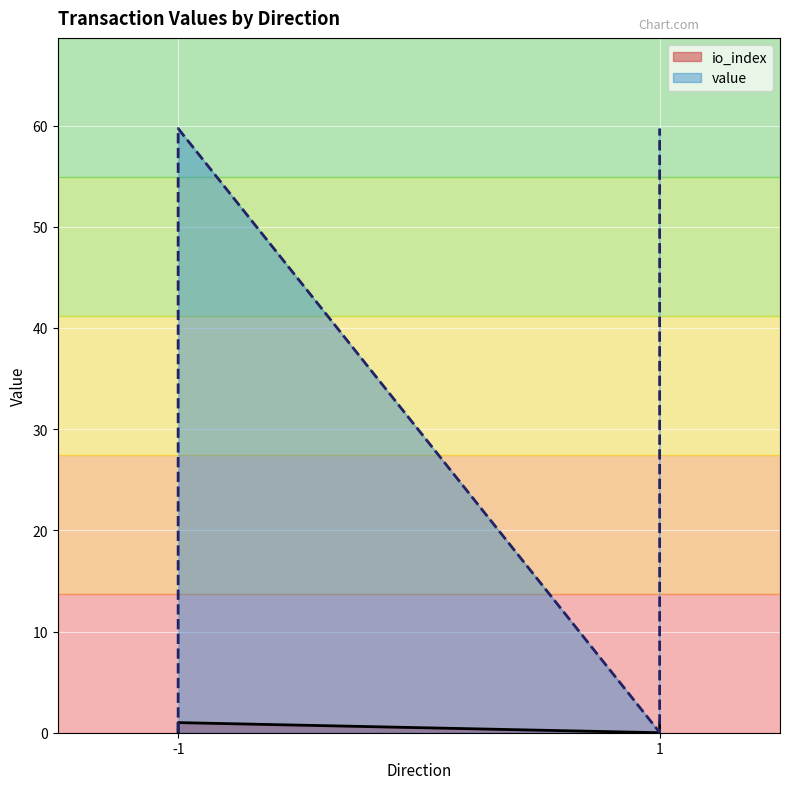

True or false: value and io_index intersect in this chart.

False